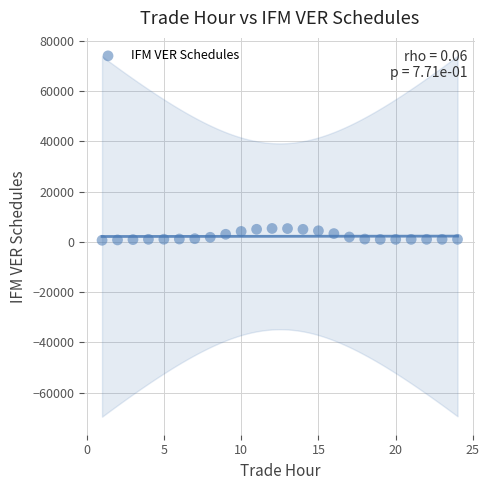

What is the range of Y values (max minus min)?

4717.4